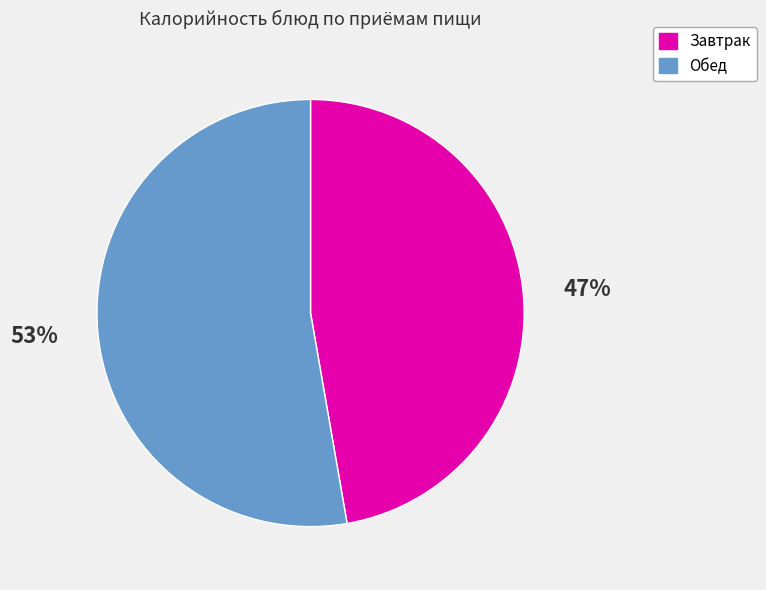

What is the largest slice in the pie chart?

Обед